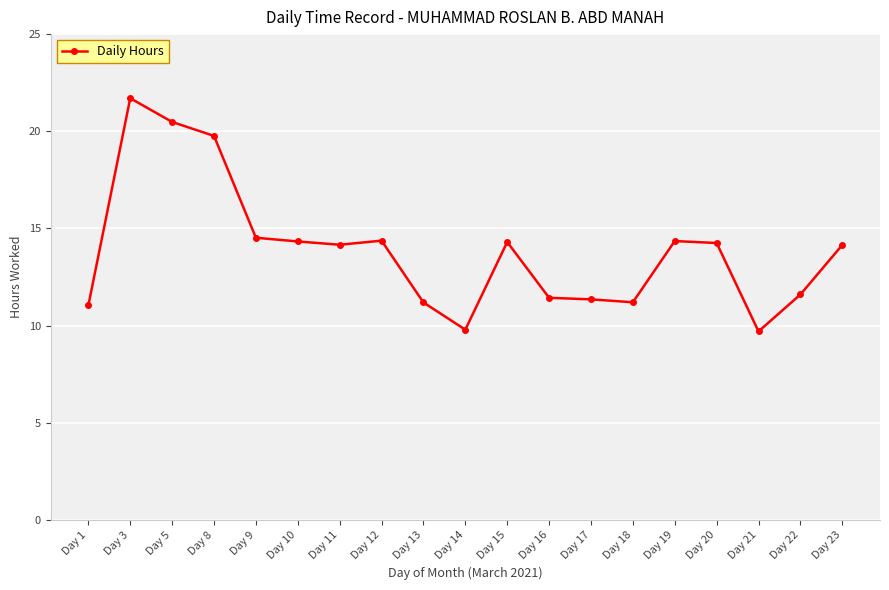

Where is the first local maximum?

Day 3